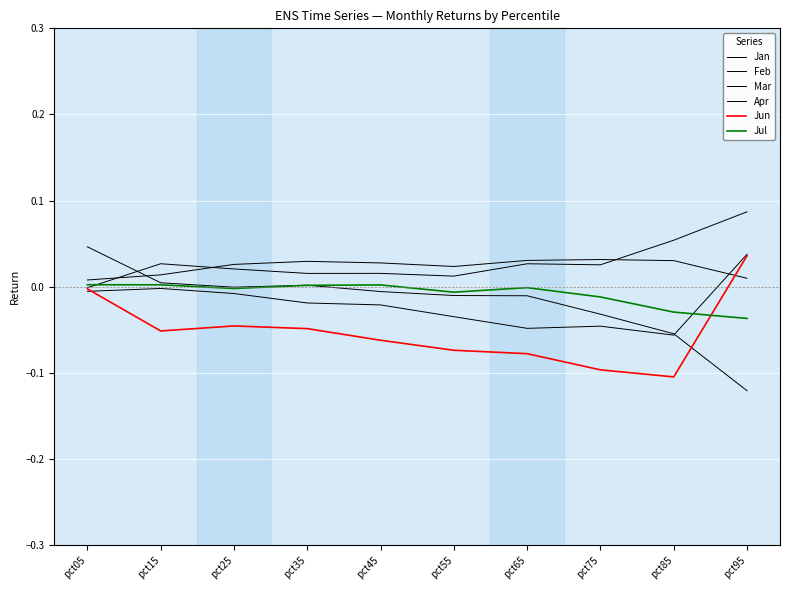

Rank the series at pct15 from lowest to highest value.

Jun, Mar, Jul, Apr, Feb, Jan